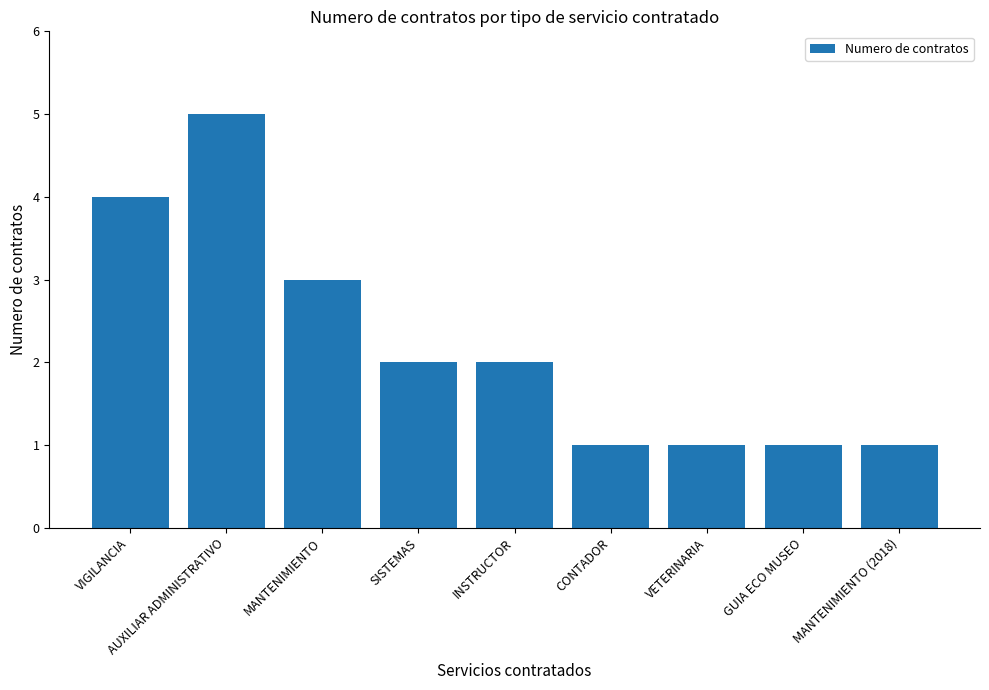

Reading left to right, list all the values displayed in this chart.

VIGILANCIA=4	AUXILIAR ADMINISTRATIVO=5	MANTENIMIENTO=3	SISTEMAS=2	INSTRUCTOR=2	CONTADOR=1	VETERINARIA=1	GUIA ECO MUSEO=1	MANTENIMIENTO (2018)=1